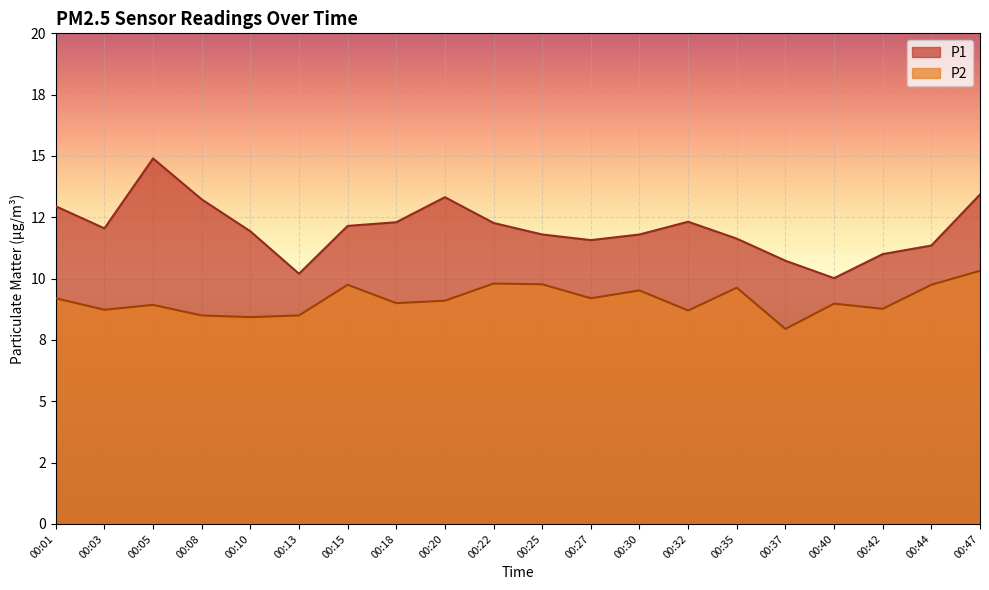

Reading right to left, what are all the values shown in this chart?

P1: 13.4	11.3	11.0	10.0	10.7	11.6	12.3	11.8	11.6	11.8	12.3	13.3	12.3	12.2	10.2	11.9	13.2	14.9	12.1	12.9
P2: 10.3	9.8	8.8	9.0	8.0	9.6	8.7	9.5	9.2	9.8	9.8	9.1	9.0	9.8	8.5	8.4	8.5	8.9	8.7	9.2